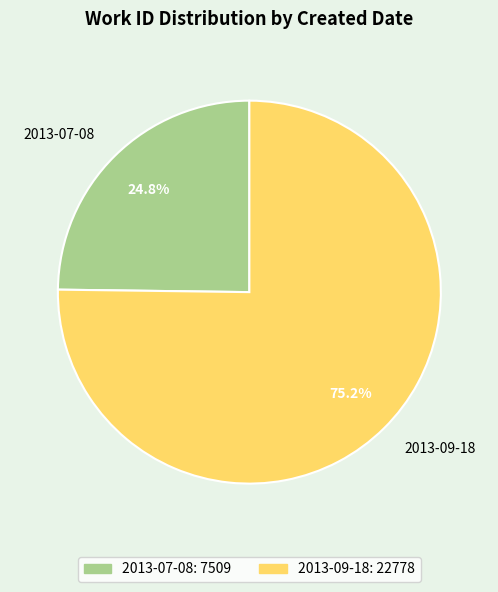

True or false: 2013-07-08 accounts for 33% of the total.

False